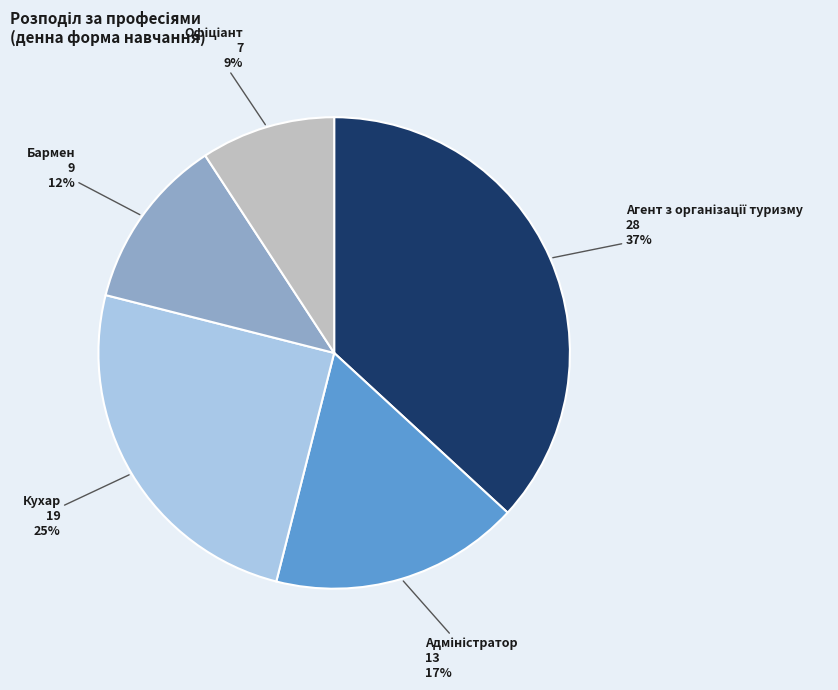

Is there a majority slice in this chart?

No